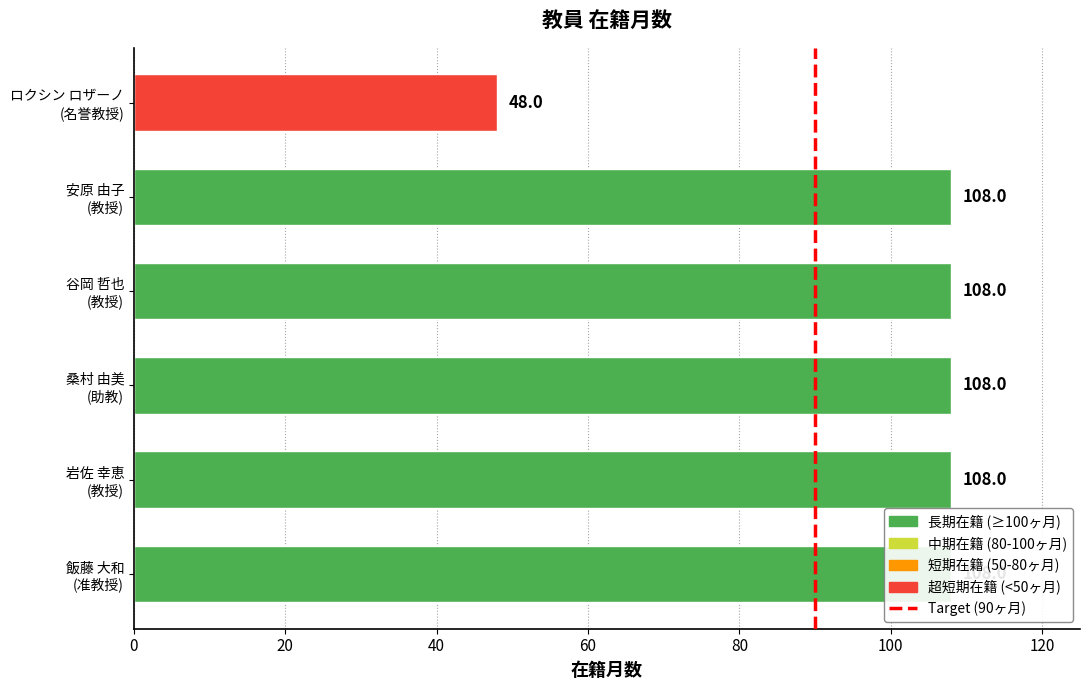

The value at 0 is 0. True or false?

False